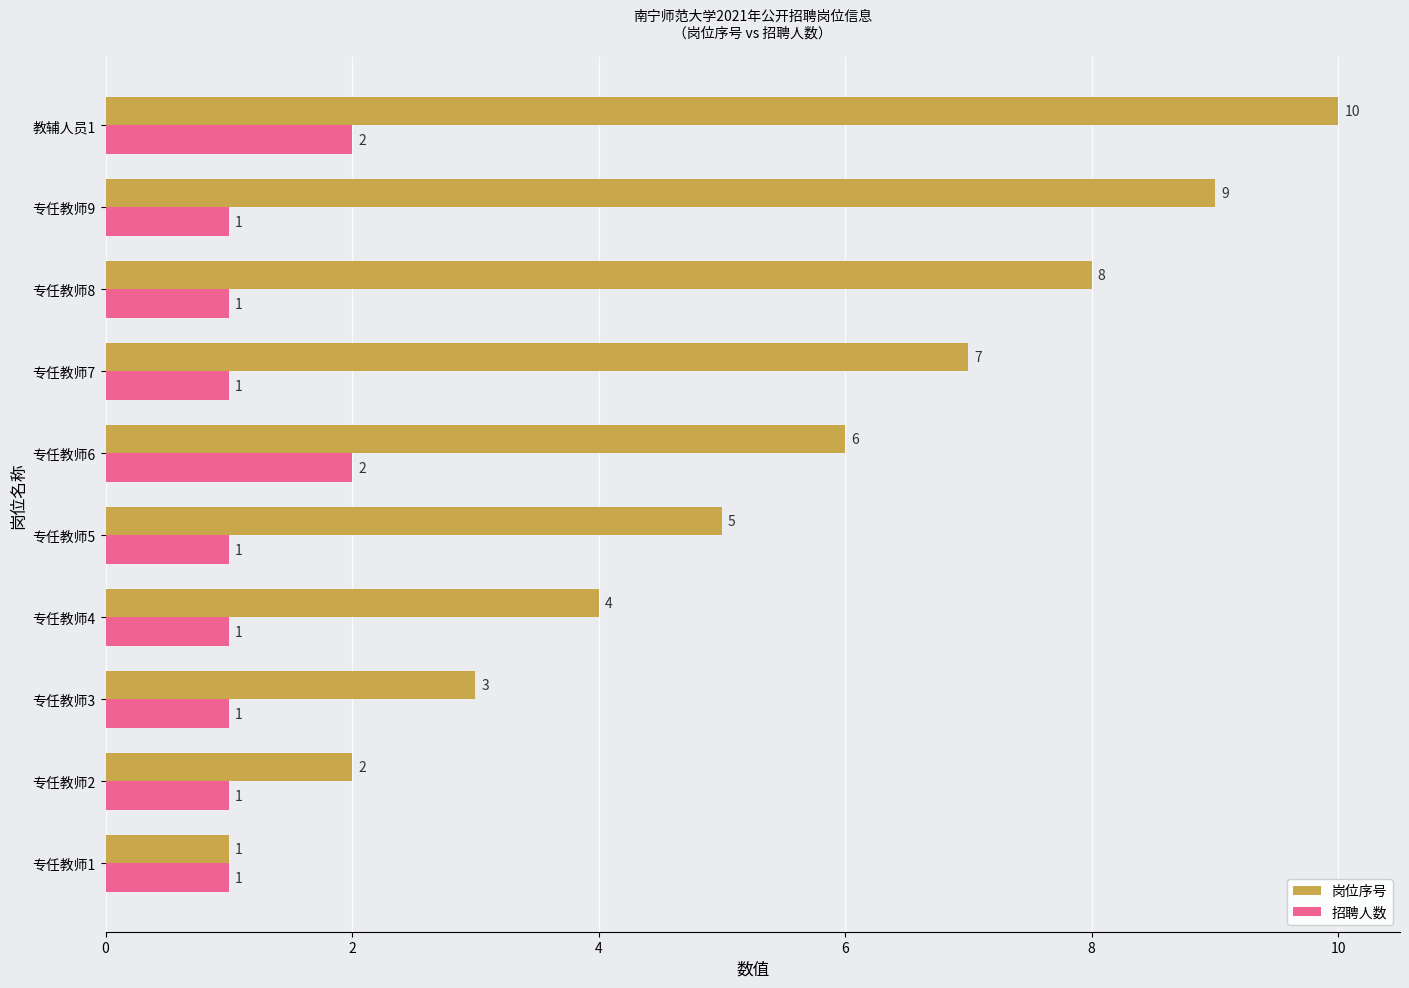

List the series in order of their peak value, highest first.

岗位序号, 招聘人数